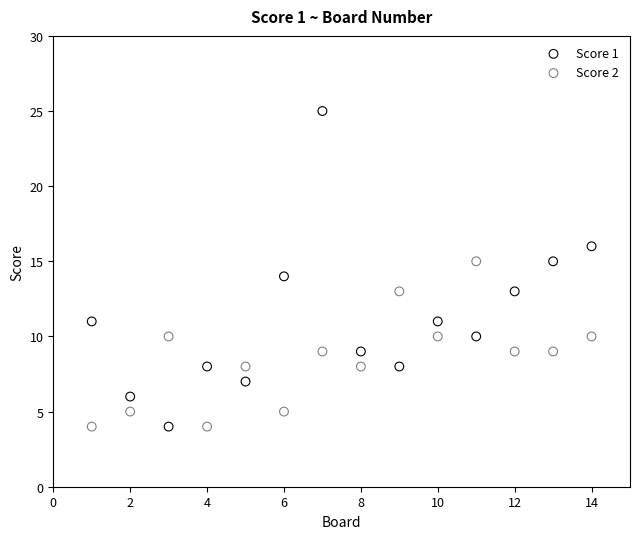

Which series reaches the maximum Y coordinate?

Score 1